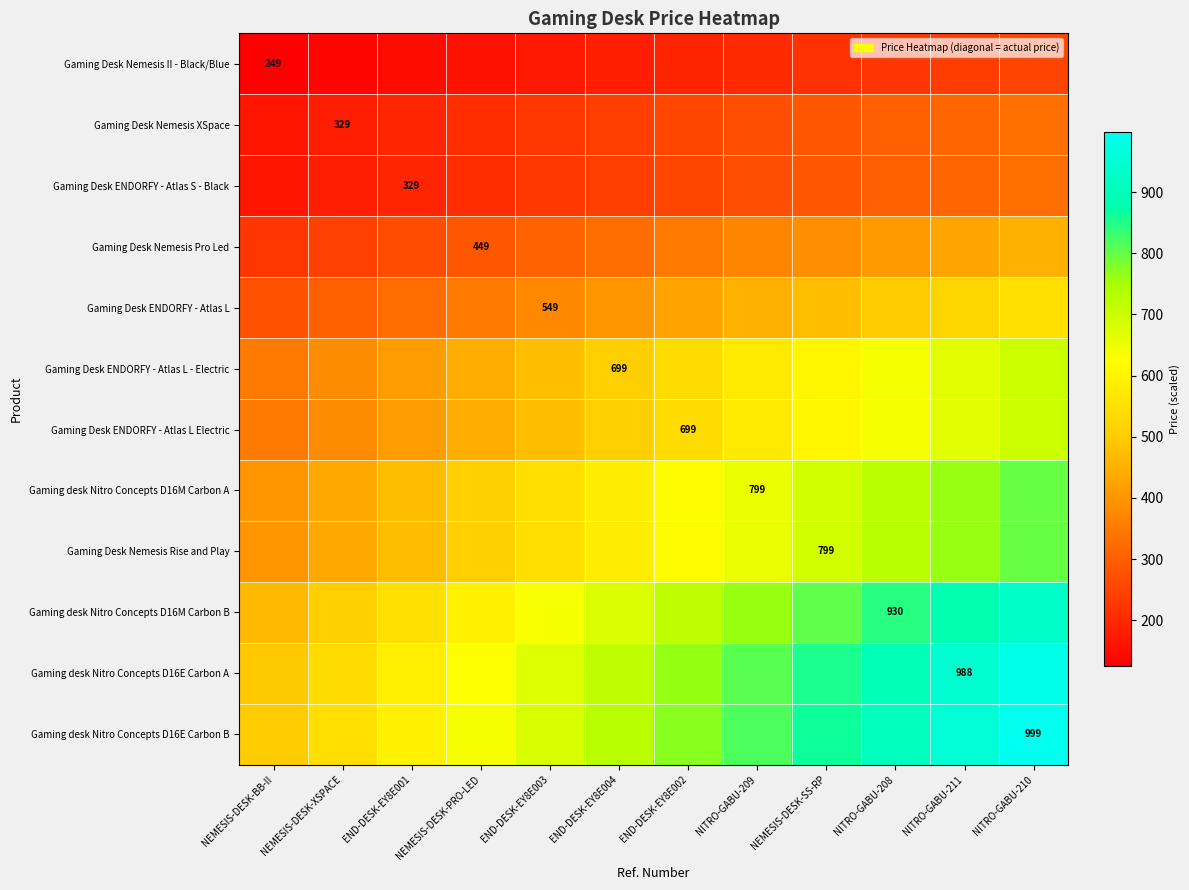

What is the spread (max minus min) of values at NITRO-GABU-211?

715.9